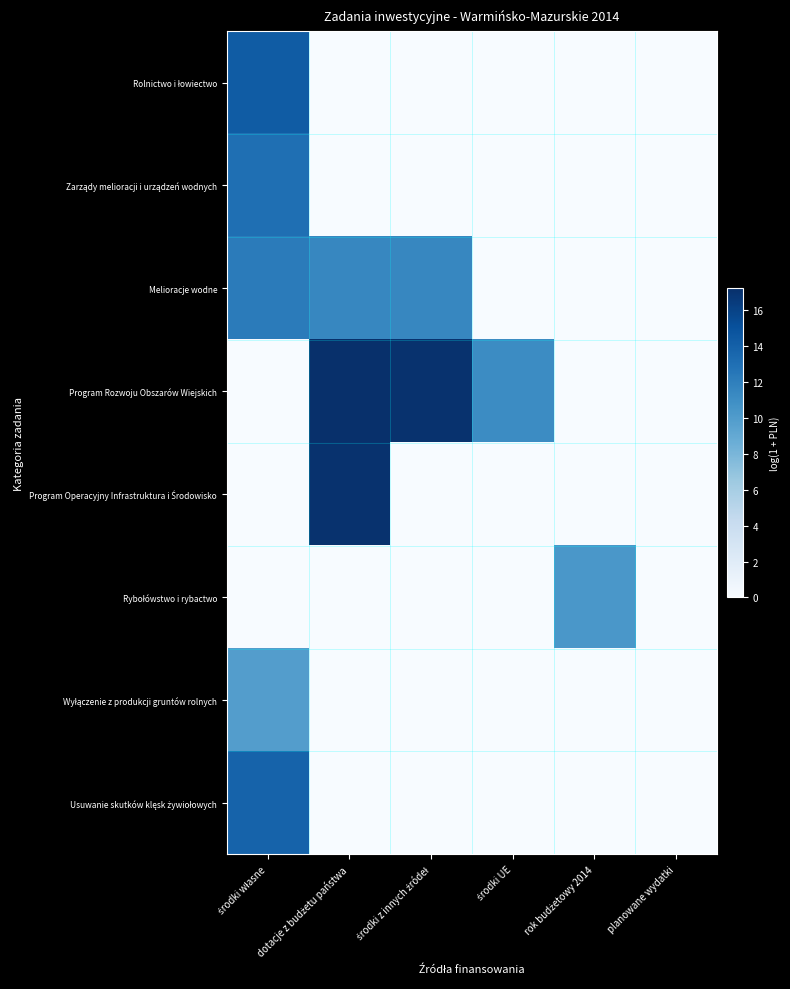

What is the greatest value displayed?

17.3